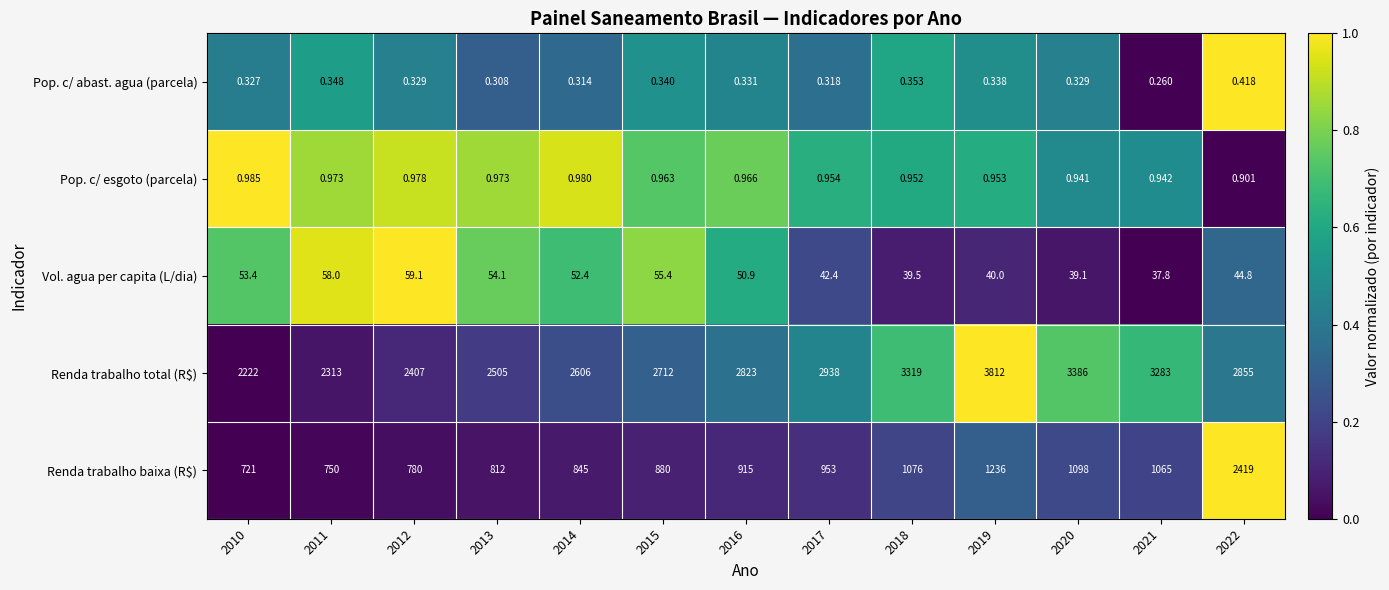

Which series has the largest range (max minus min)?

Renda trabalho baixa (R$)